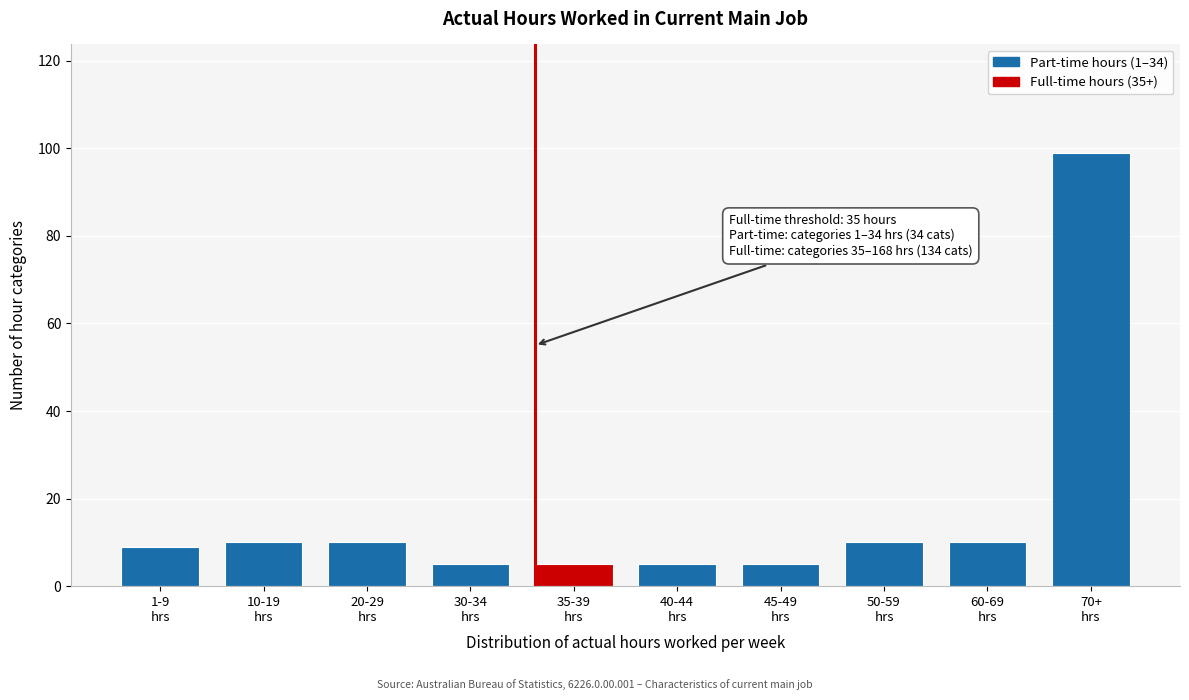

Reading left to right, list all the values displayed in this chart.

9	10	10	5	5	5	5	10	10	99